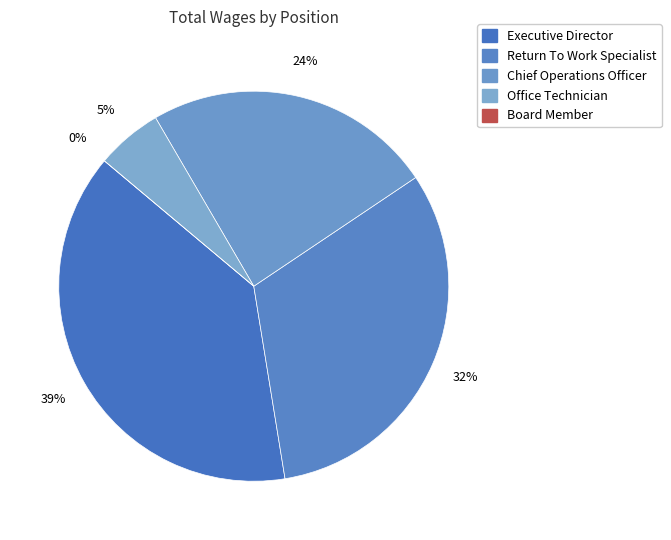

Is Executive Director the majority of the pie?

No